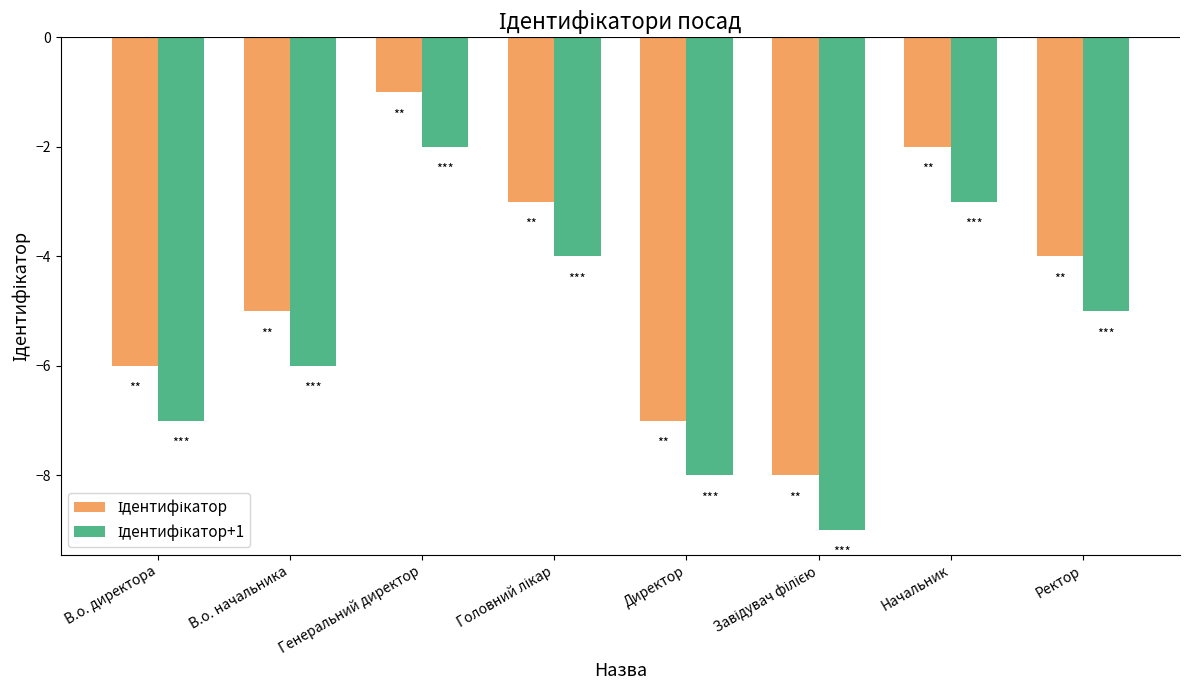

At which category does the chart reach its peak across all series?

Генеральний директор